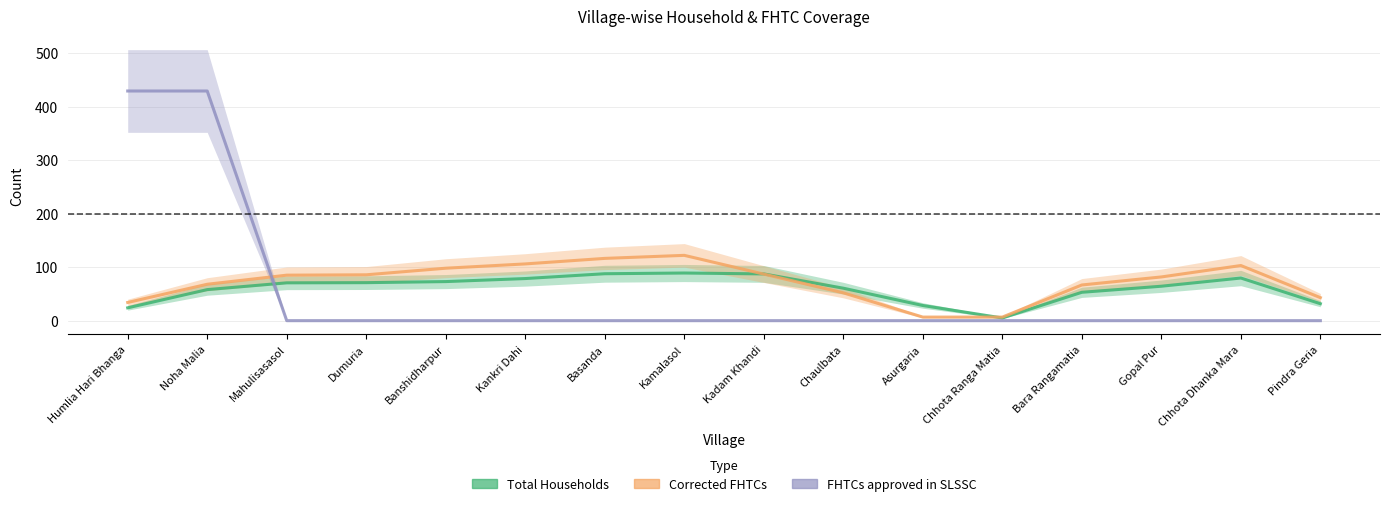

Count the number of data series in this chart.

3